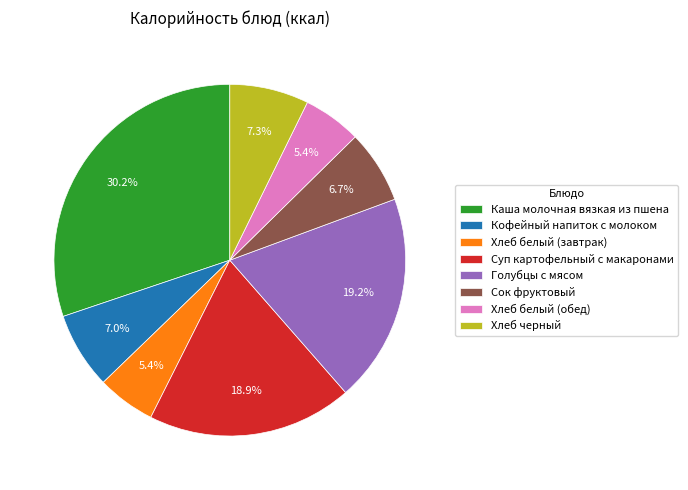

Does Кофейный напиток с молоком represent more than half of the total?

No